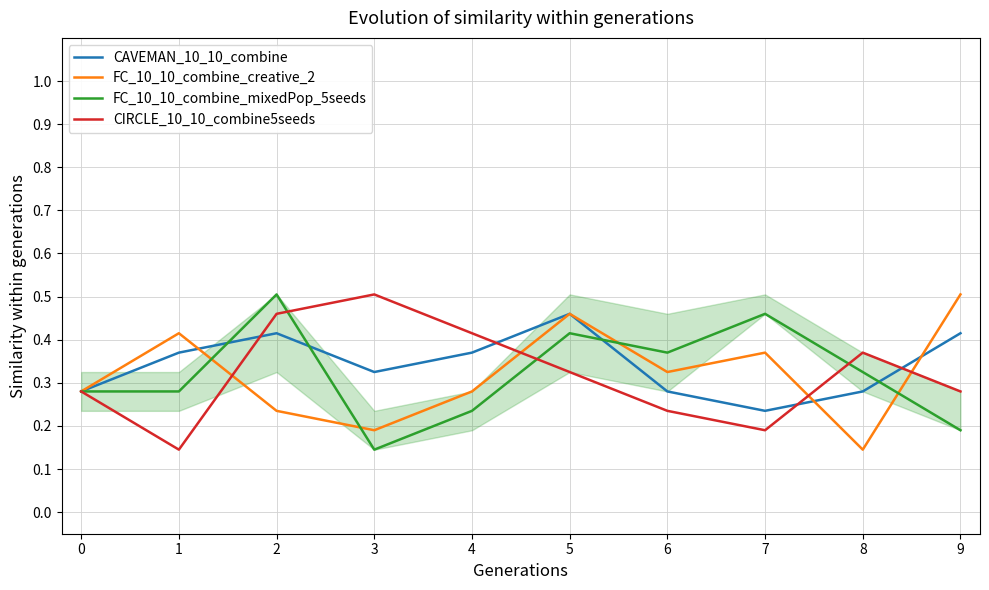

How many lines are shown in the chart?

4